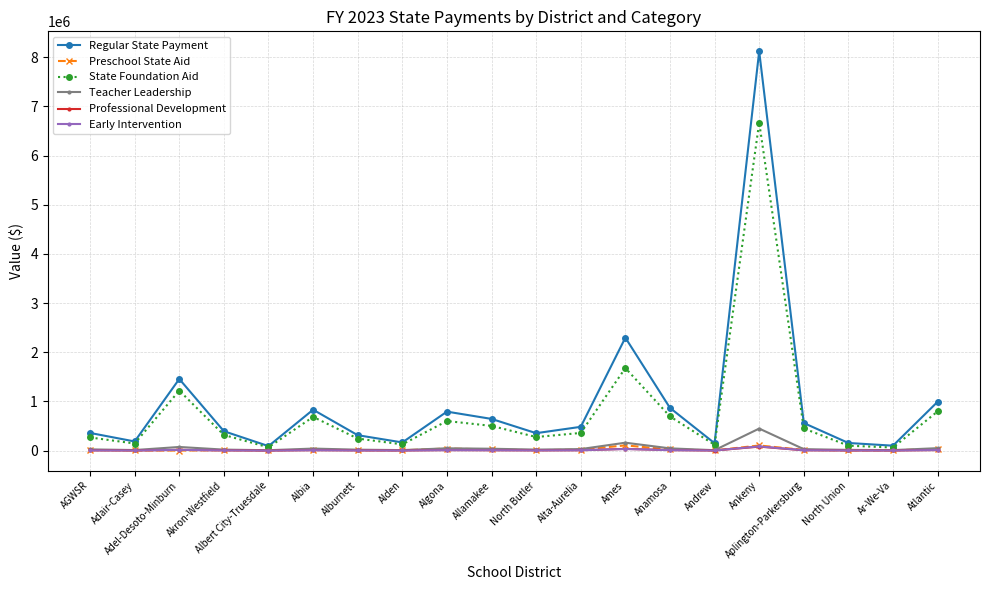

Is the value of State Foundation Aid at North Union greater than the value of Teacher Leadership at AGWSR?

Yes